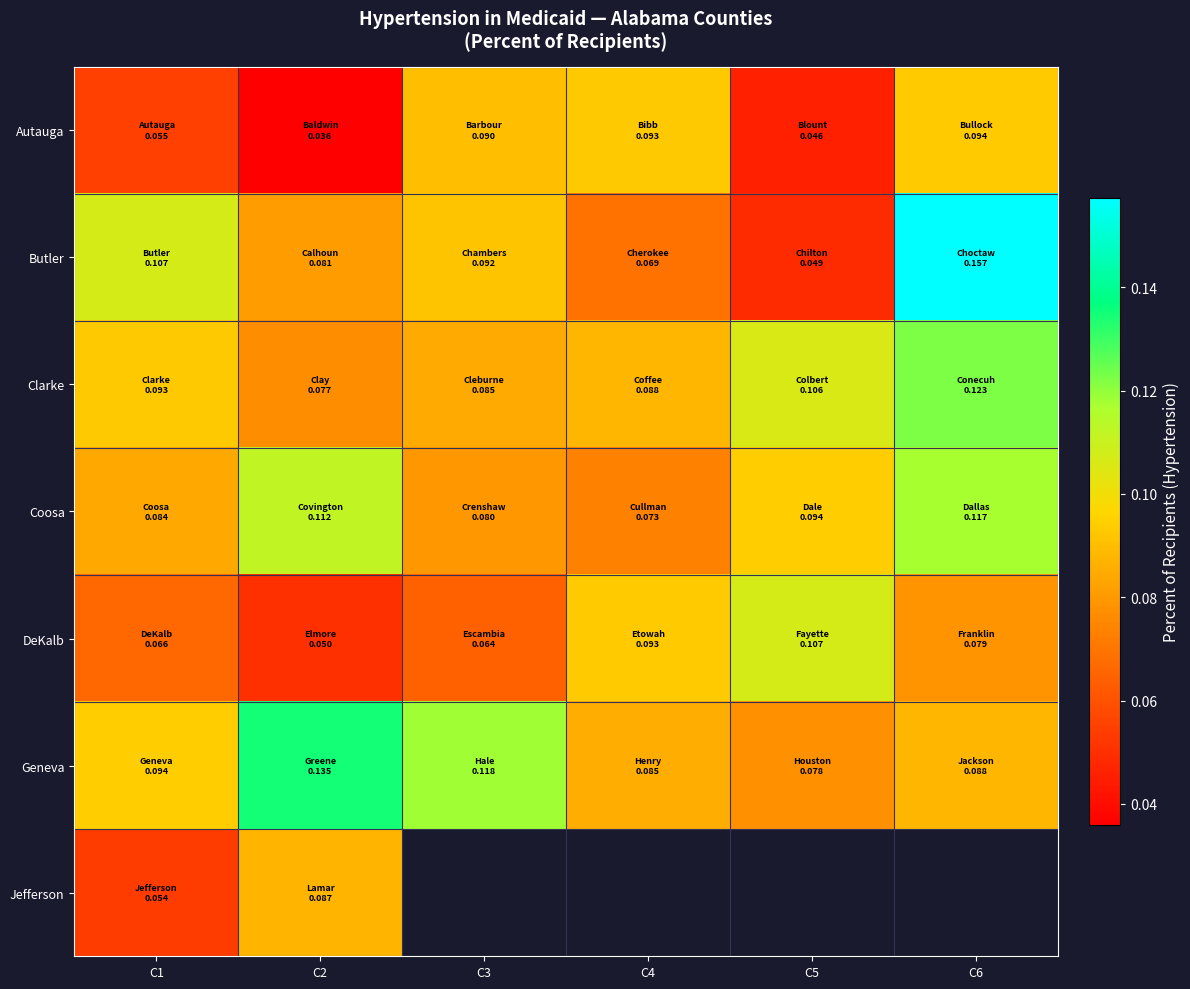

Which label corresponds to the largest value in the chart?

C6